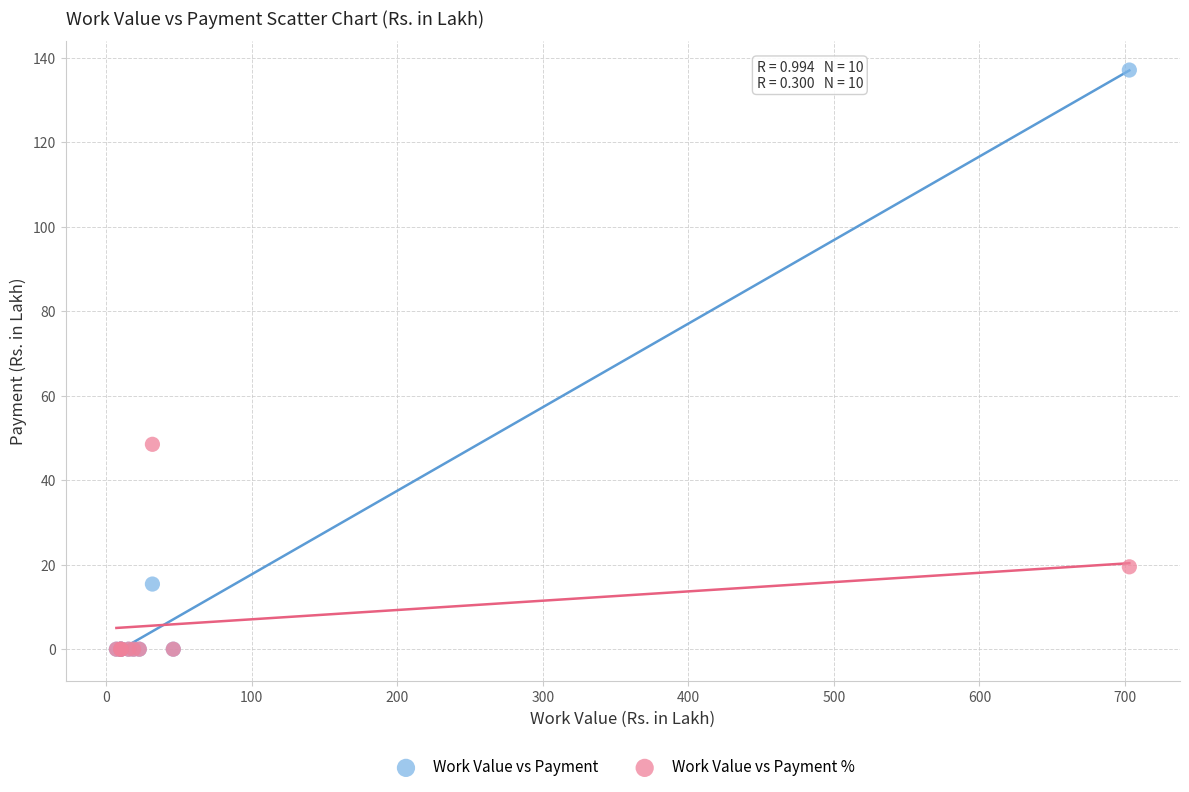

In the Work Value vs Payment series, what Y value is closest to 68?

15.4